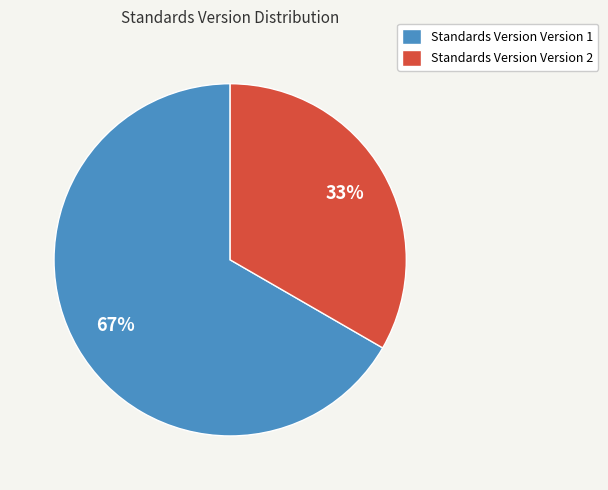

Which category has the smallest portion of the pie?

Standards Version Version 2